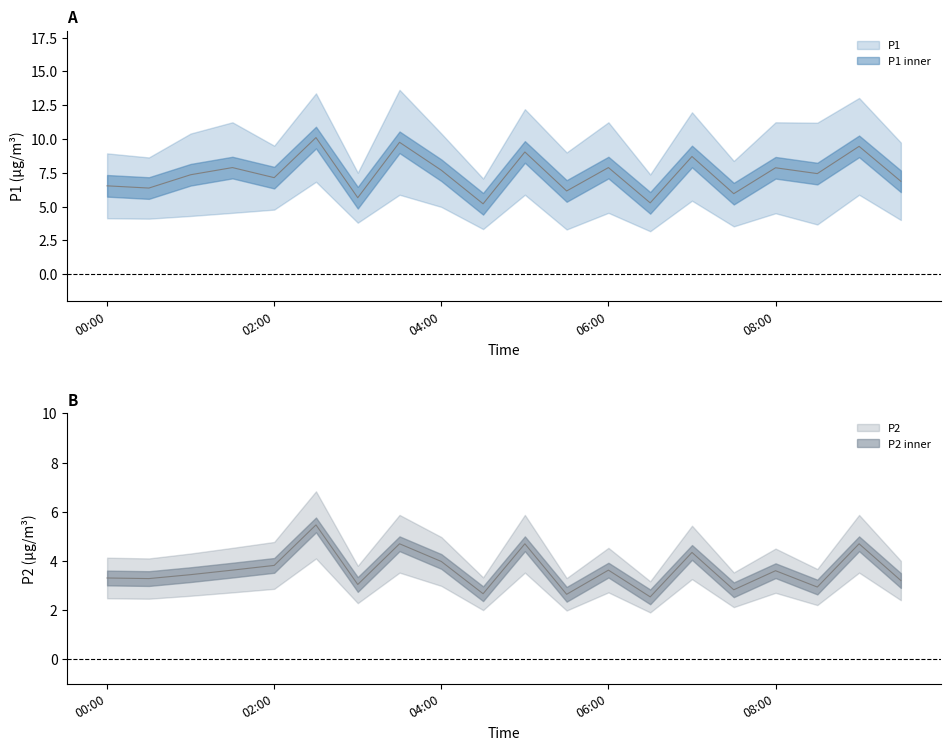

In P2, how many points are higher than both neighbors (excluding endpoints)?

7